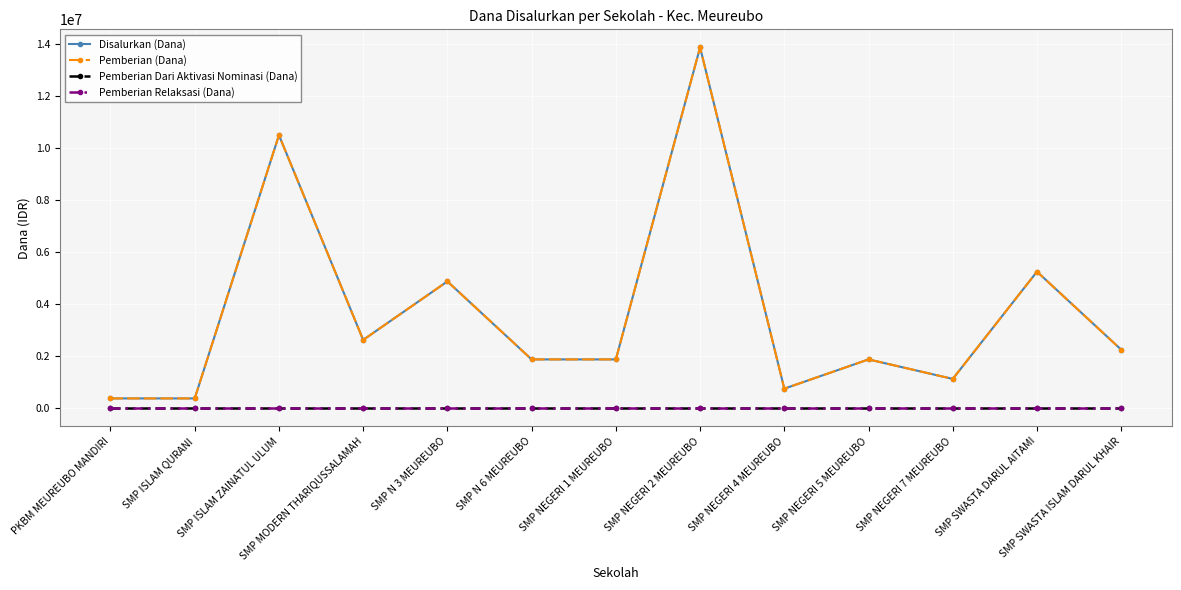

Is it true that Disalurkan (Dana) equals 6852399 at SMP SWASTA DARUL AITAMI?

False